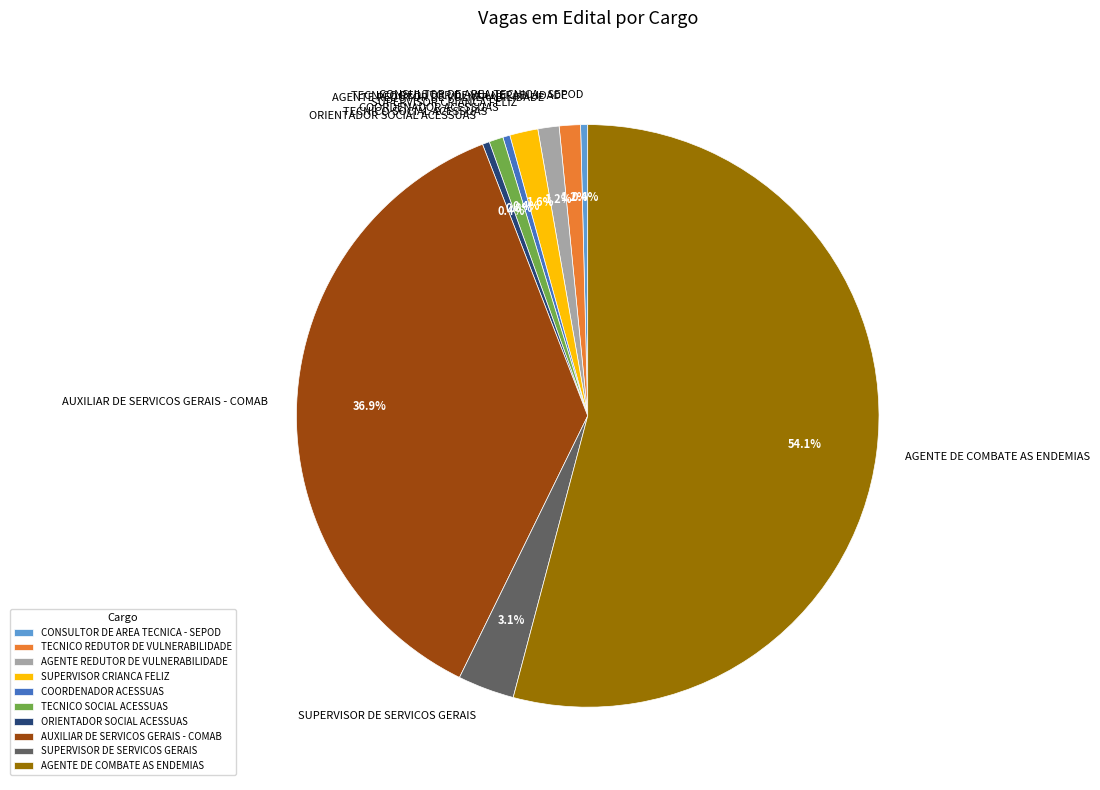

Does AGENTE DE COMBATE AS ENDEMIAS represent more than half of the total?

Yes